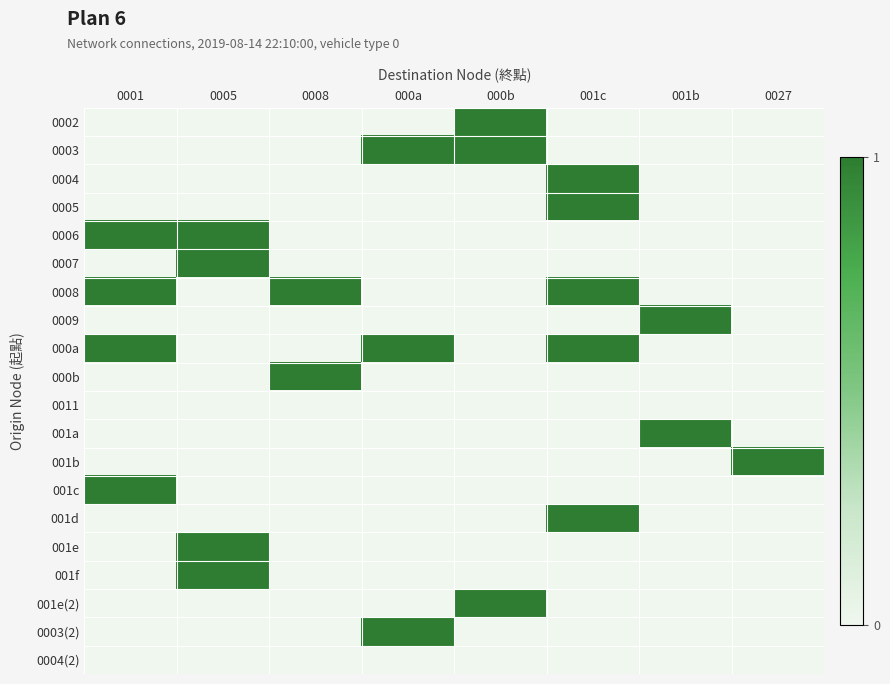

What is the greatest value displayed?

1